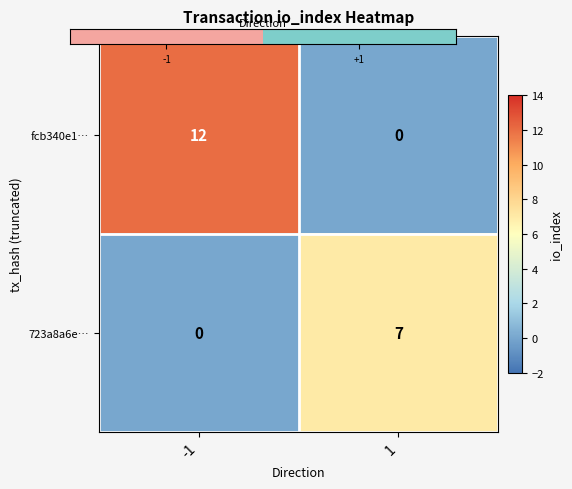

Read the 723a8a6e… value at 1.

7